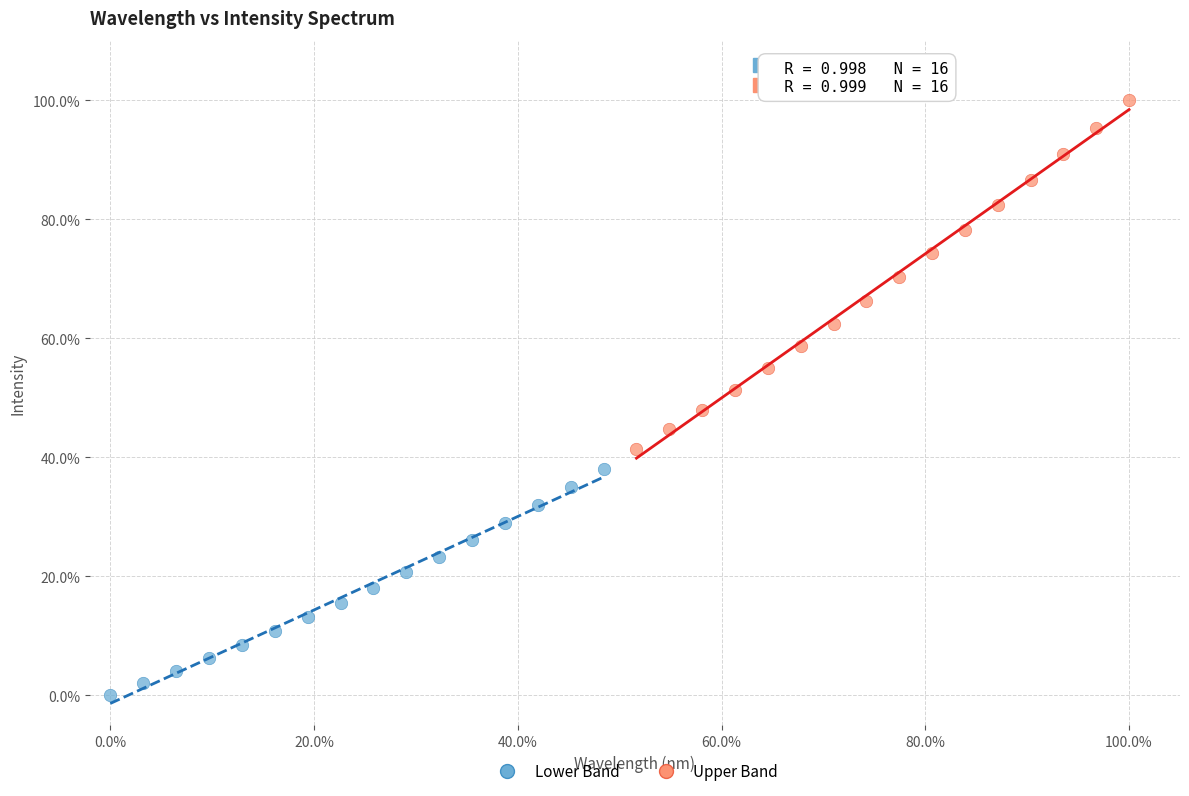

What are all the series names shown in the legend?

Lower Band, Upper Band